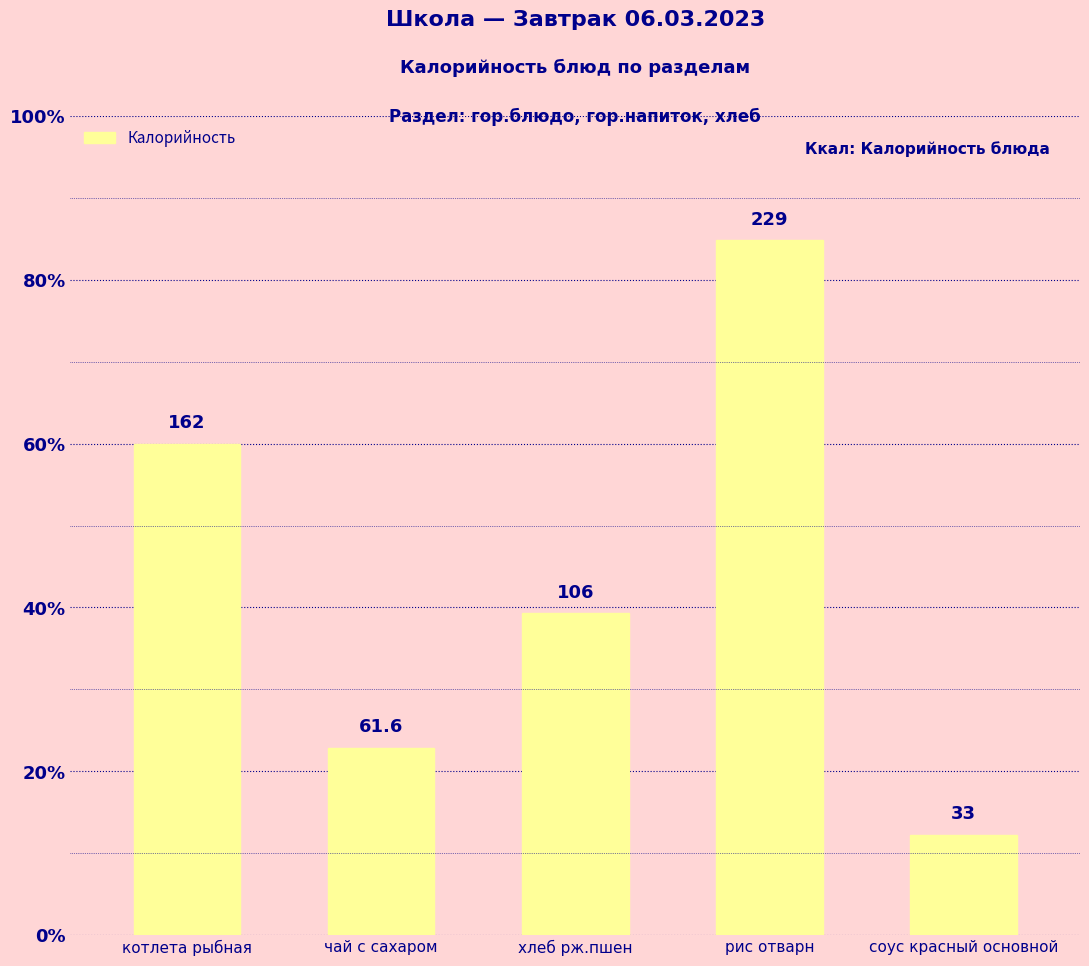

Which category has the highest value across all series?

рис отварн